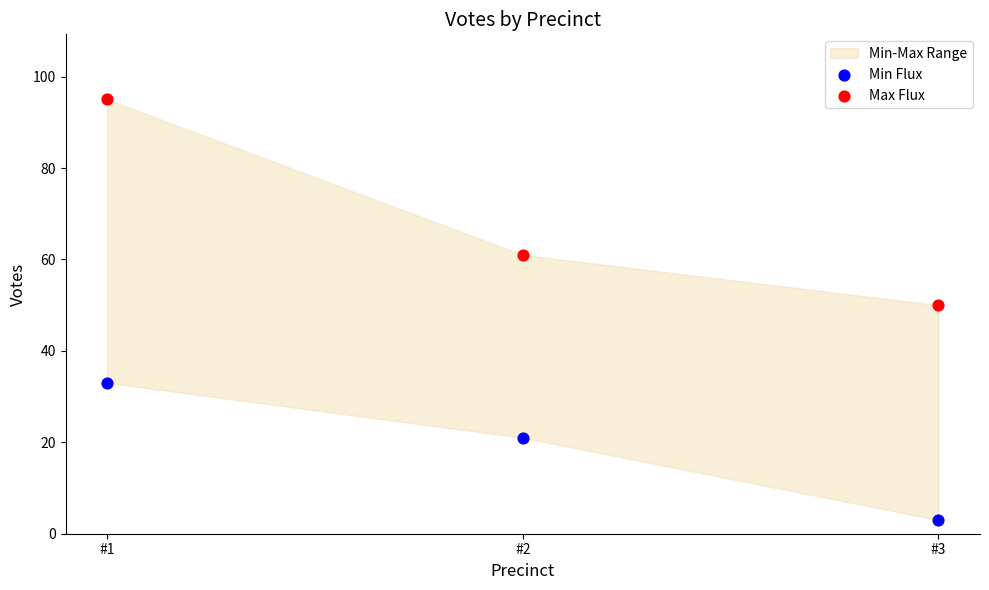

Across all data points, what is the range of Y values (max minus min)?

92